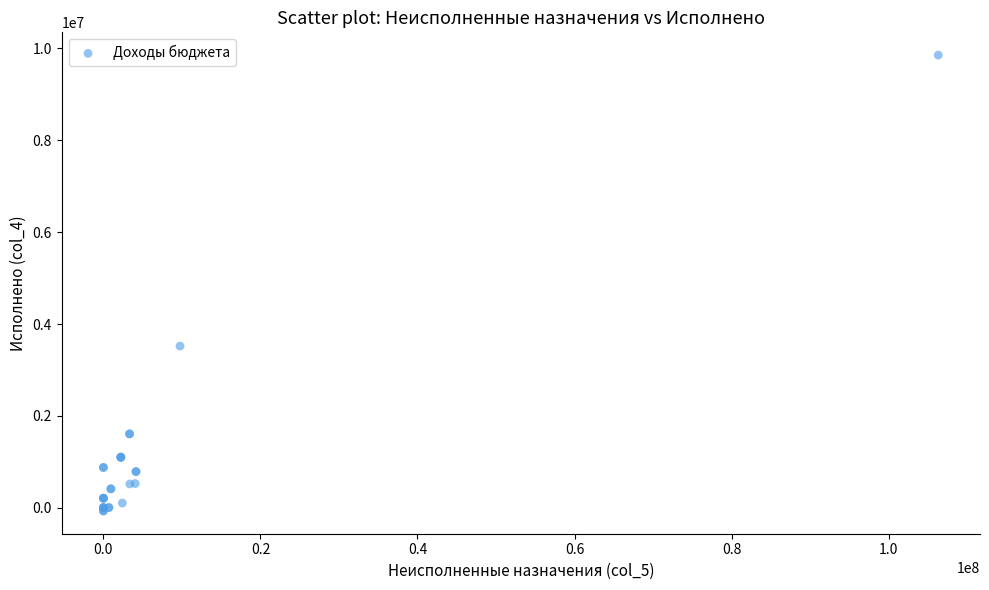

What Y value in the scatter plot is closest to 4891693?

3520278.6